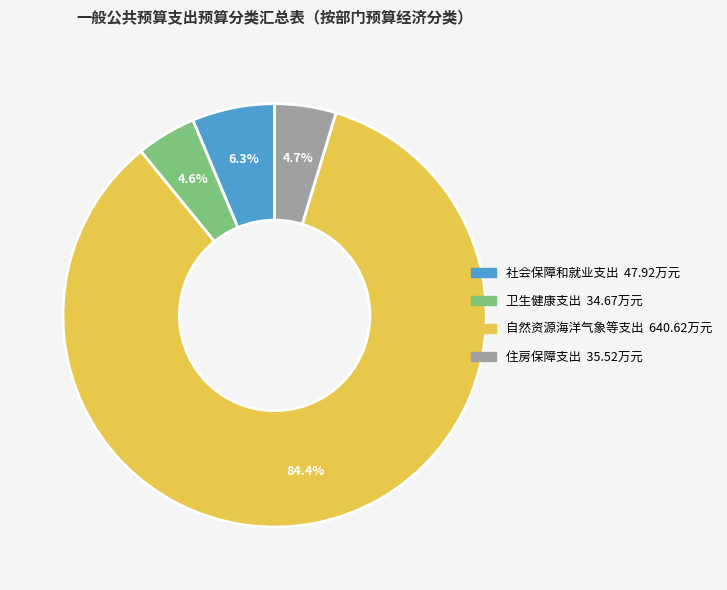

True or false: 住房保障支出 accounts for 5% of the total.

True